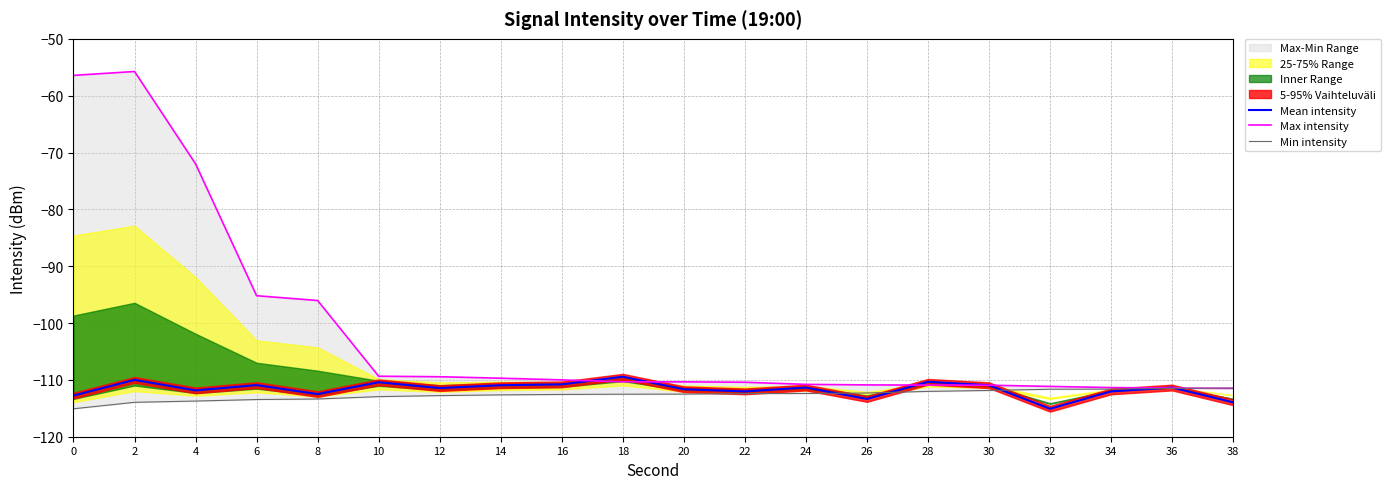

What is the approximate value of Max intensity at 32?

-111.1